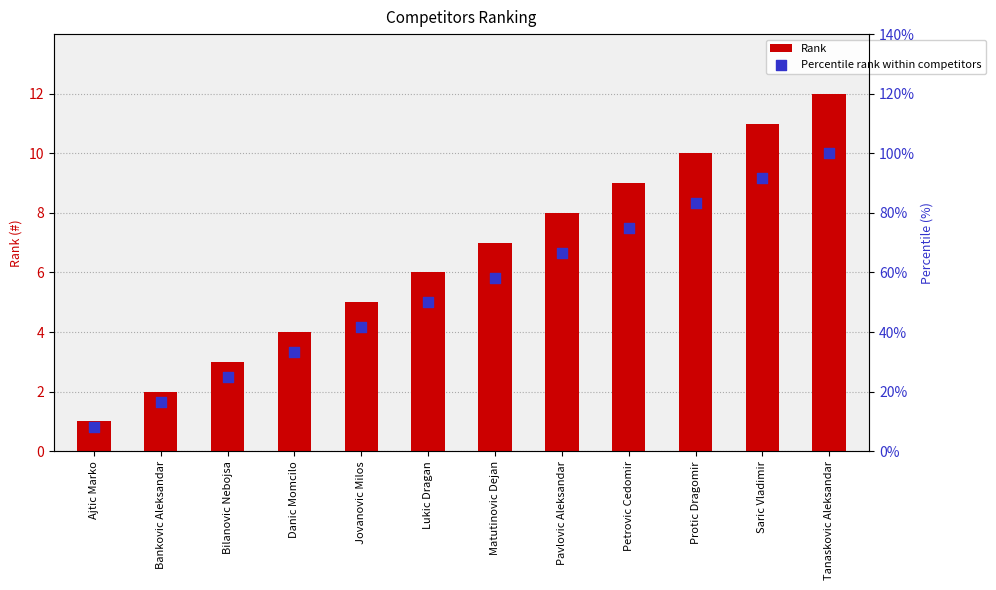

At how many categories does at least one series exceed 37?

8